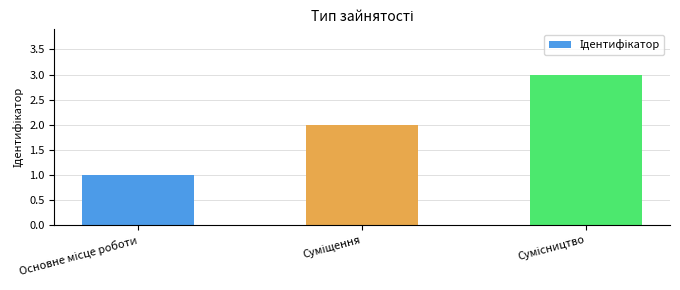

What is the sum of all values?

6